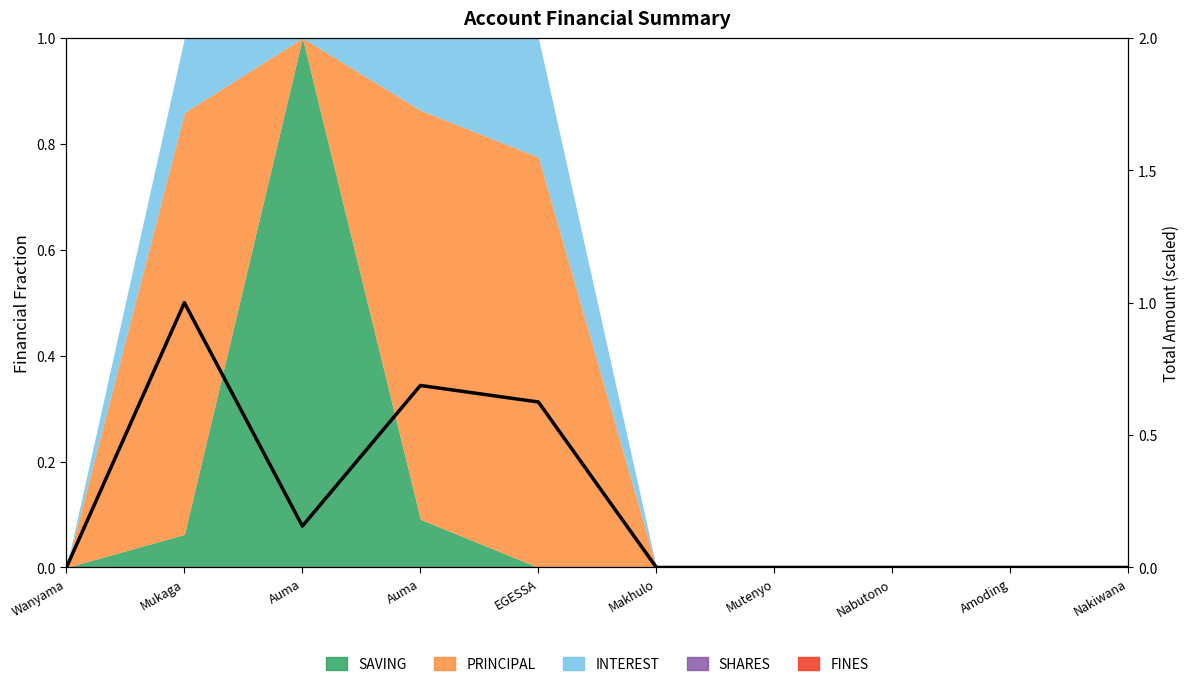

What is the change in value from EGESSA to Nakiwana?

-0.6